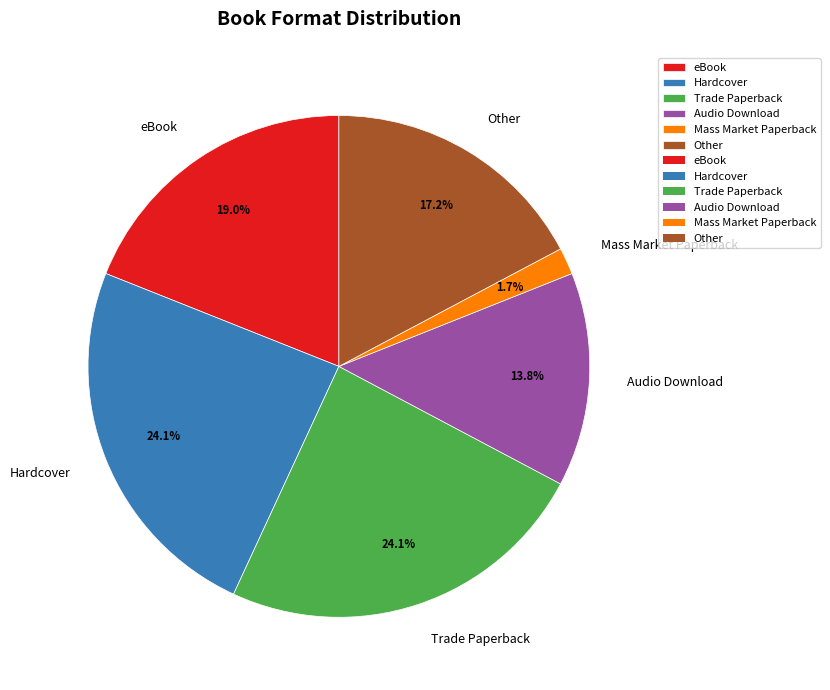

Does eBook represent more than half of the total?

No